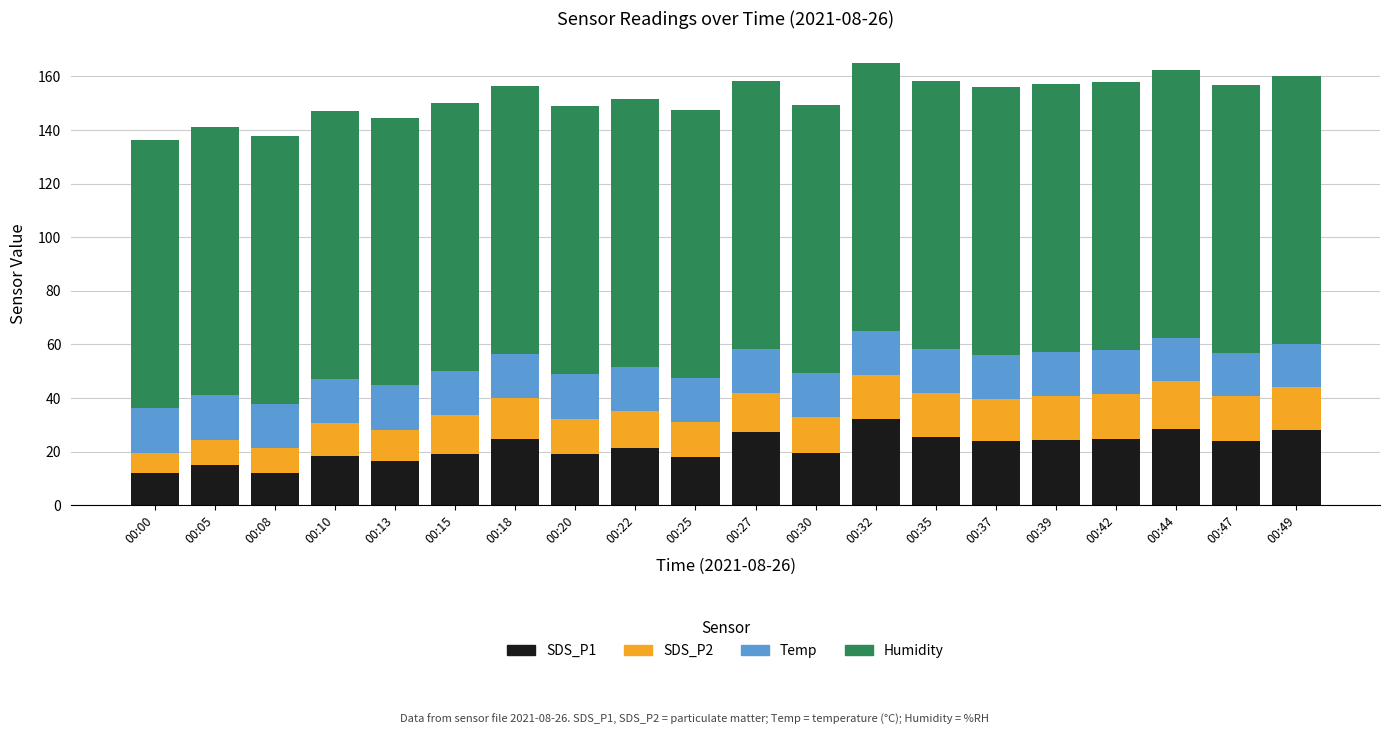

What is the sum of all SDS_P1 values?

434.9